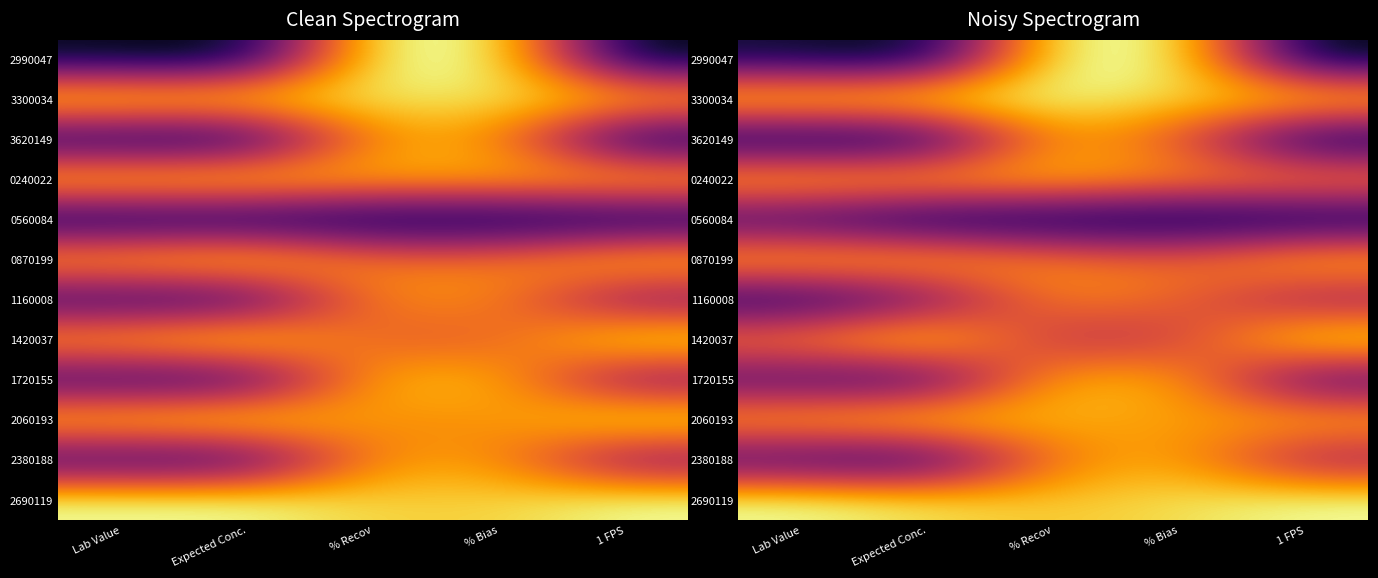

What is the maximum value shown in the chart?

1.0